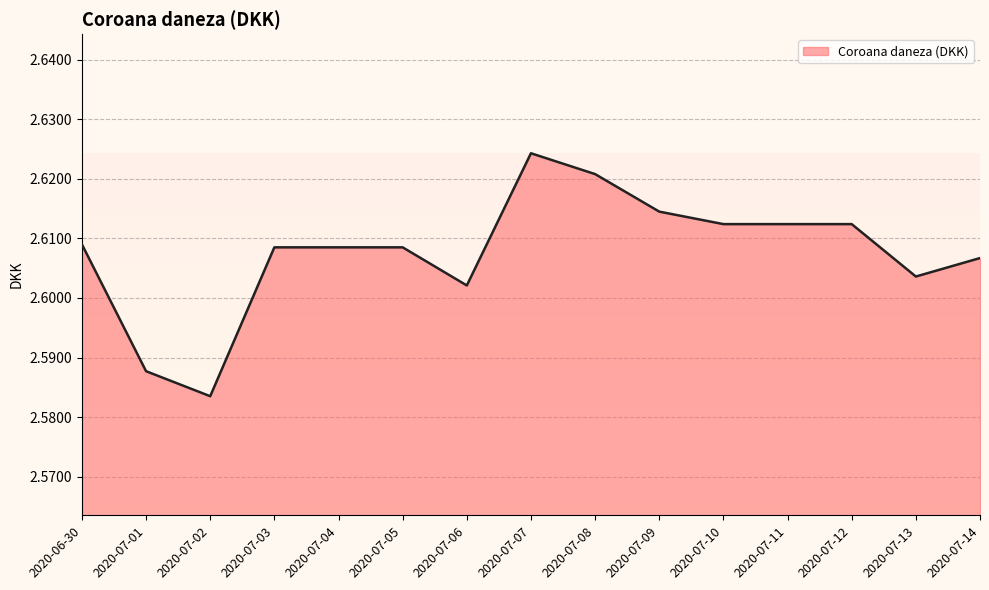

True or false: the data shows 1.7 at 2020-07-06.

False